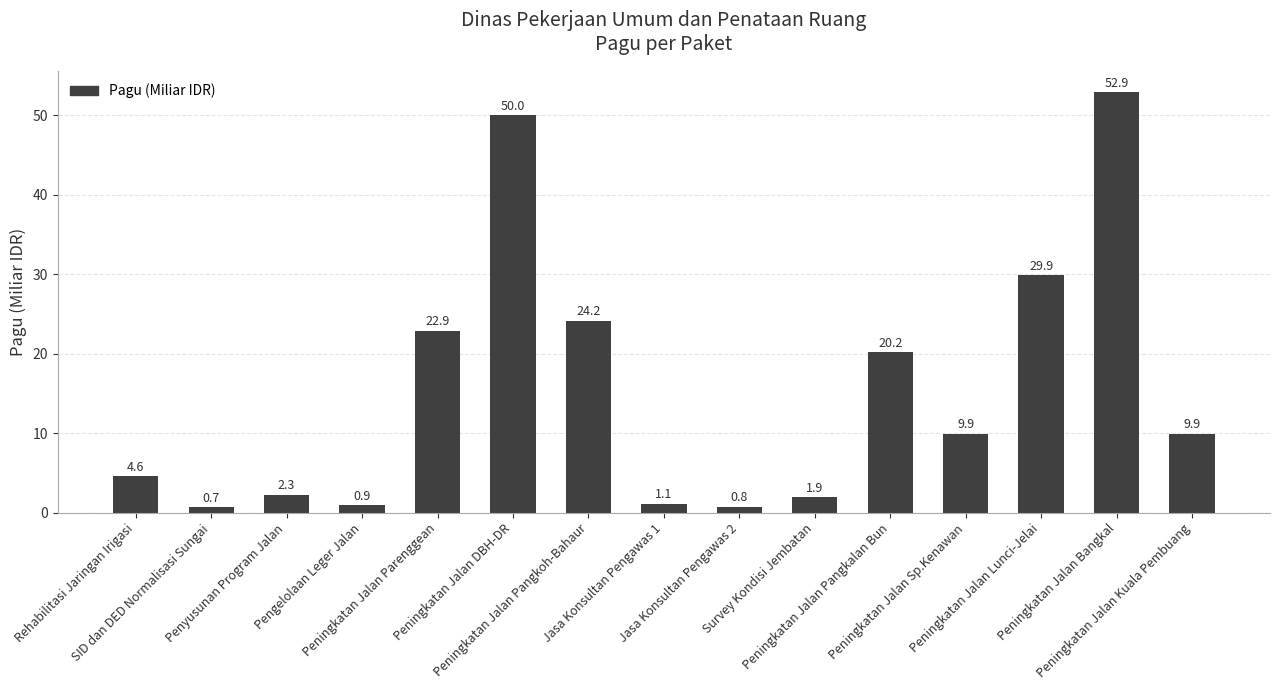

Reading left to right, transcribe all the data shown in this chart.

Rehabilitasi Jaringan Irigasi=4.6	SID dan DED Normalisasi Sungai=0.7	Penyusunan Program Jalan=2.3	Pengelolaan Leger Jalan=0.9	Peningkatan Jalan Parenggean=22.9	Peningkatan Jalan DBH-DR=50.0	Peningkatan Jalan Pangkoh-Bahaur=24.2	Jasa Konsultan Pengawas 1=1.1	Jasa Konsultan Pengawas 2=0.8	Survey Kondisi Jembatan=1.9	Peningkatan Jalan Pangkalan Bun=20.2	Peningkatan Jalan Sp.Kenawan=9.9	Peningkatan Jalan Lunci-Jelai=29.9	Peningkatan Jalan Bangkal=52.9	Peningkatan Jalan Kuala Pembuang=9.9